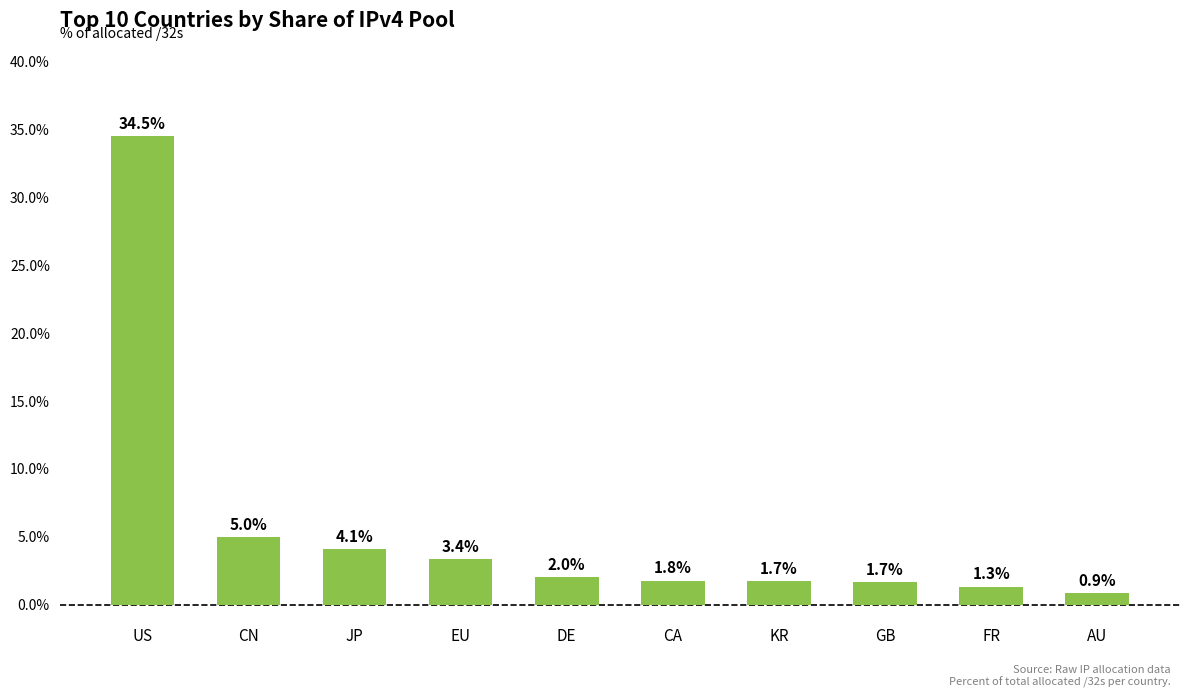

What is the value of the 7th bar from the left?

1.7